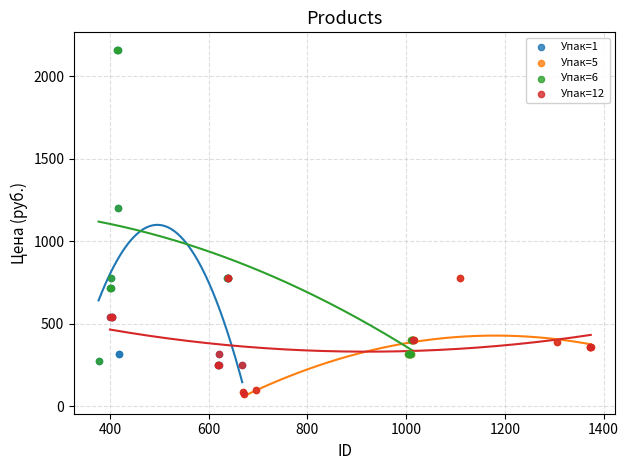

Which series has the largest Y range (max minus min)?

Упак=1